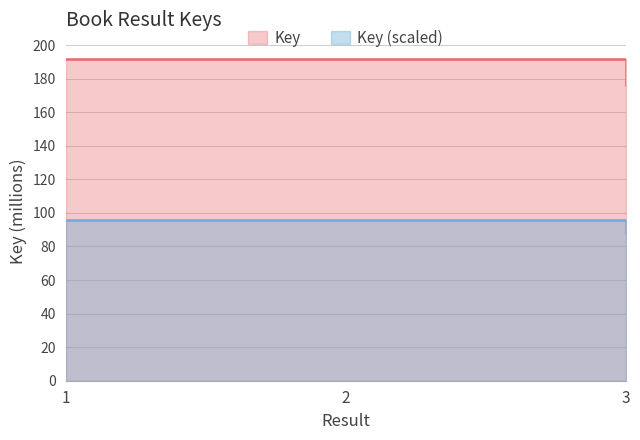

Between 3 and 2, which is larger?

2